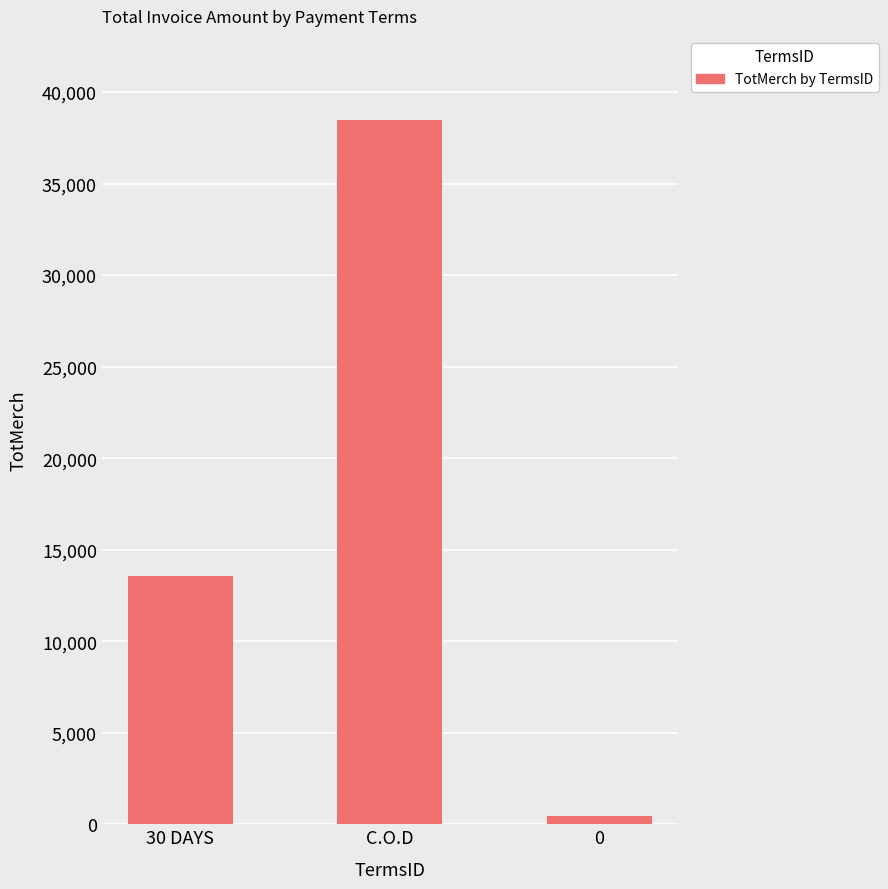

Reading right to left, transcribe all the data shown in this chart.

0=451.2	C.O.D=38454.7	30 DAYS=13559.5